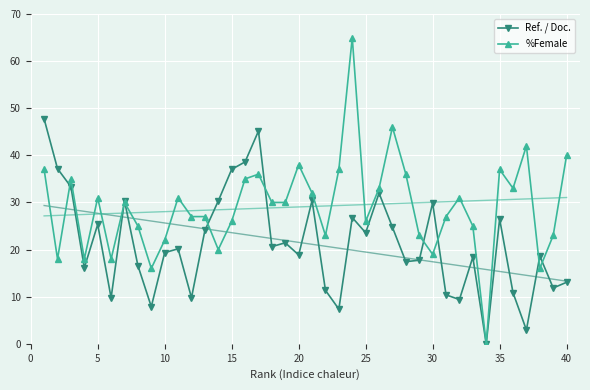

At which category does Ref. / Doc. reach its first local peak?

5